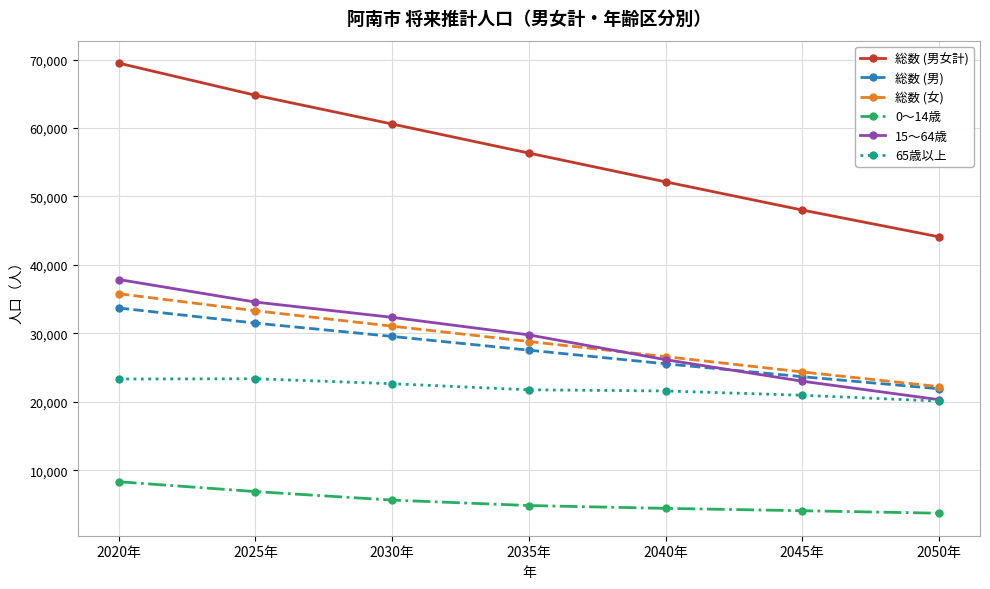

At which label does 総数 (男) reach its peak?

2020年